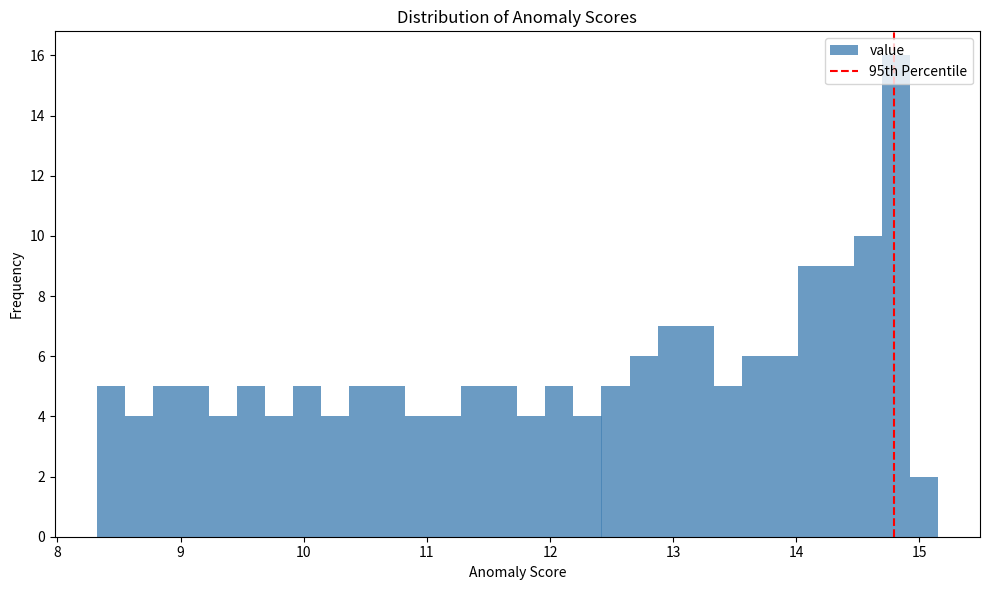

Read against the x-axis, roughly where is the centre of the tallest bar?

14.8